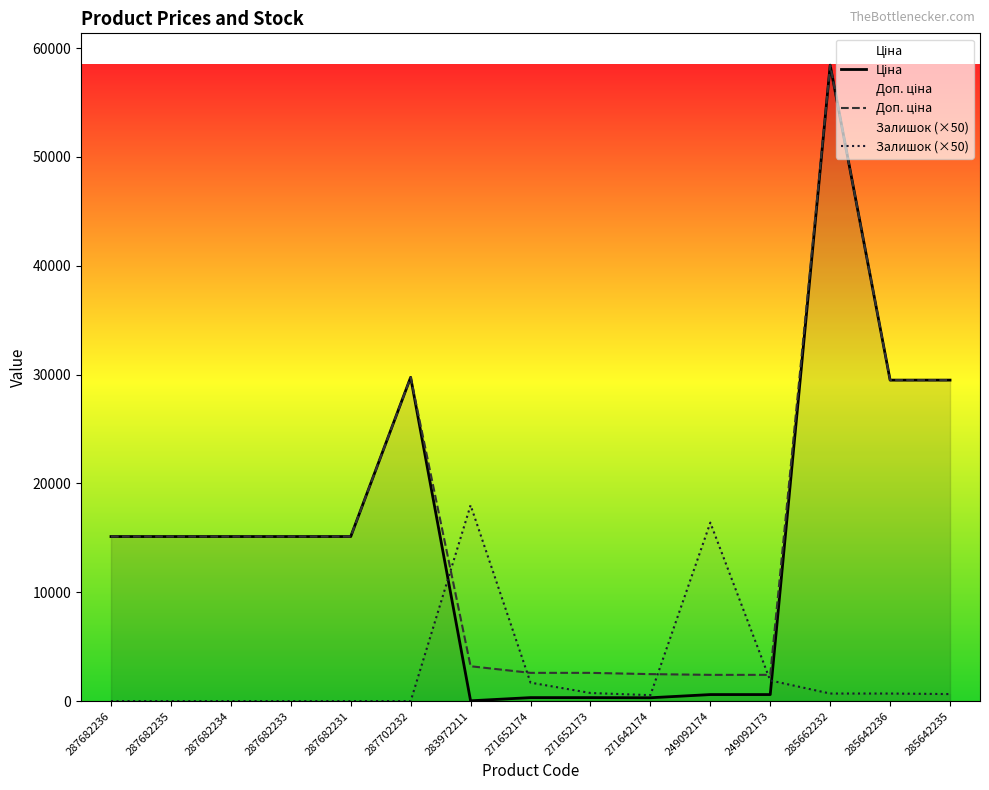

True or false: Ціна and Доп. ціна cross at least once.

False